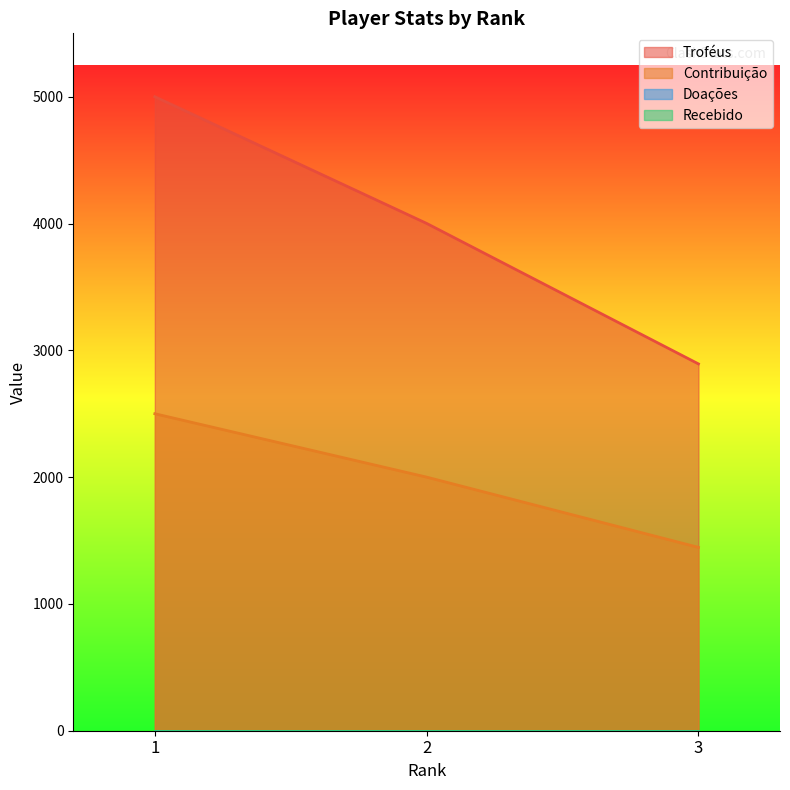

Reading left to right, transcribe all the data shown in this chart.

Troféus: 1=5000	2=4001	3=2893
Contribuição: 1=2500	2=2000	3=1446